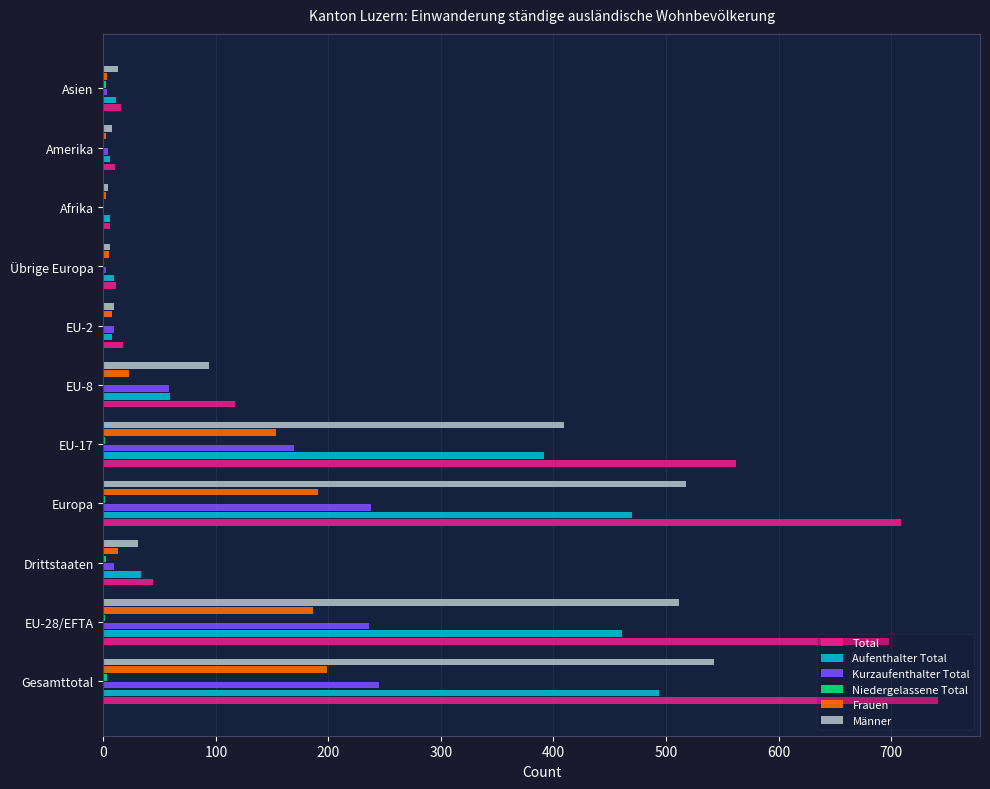

At which category is the sum across all series the highest?

Gesamttotal